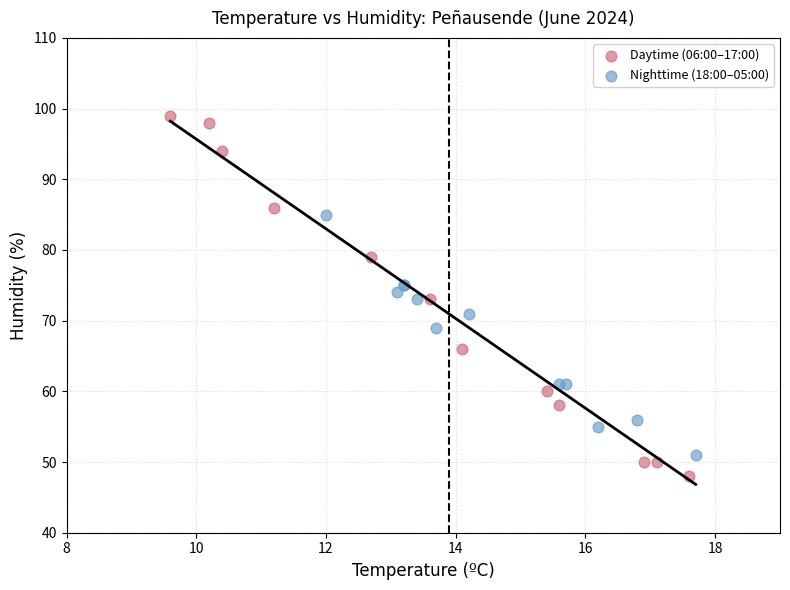

Which series has the widest spread of Y values?

Daytime (06:00–17:00)